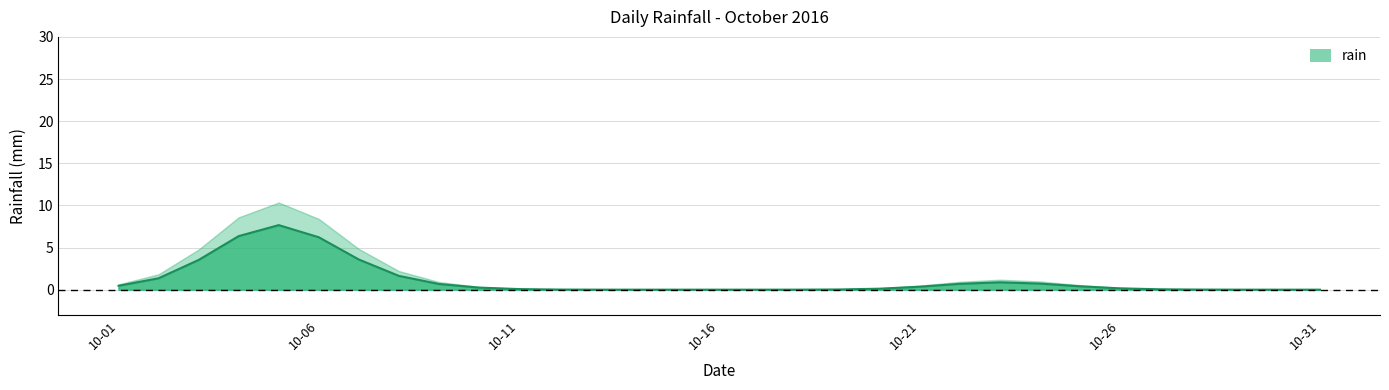

Does the chart display data point markers on the line(s)?

No